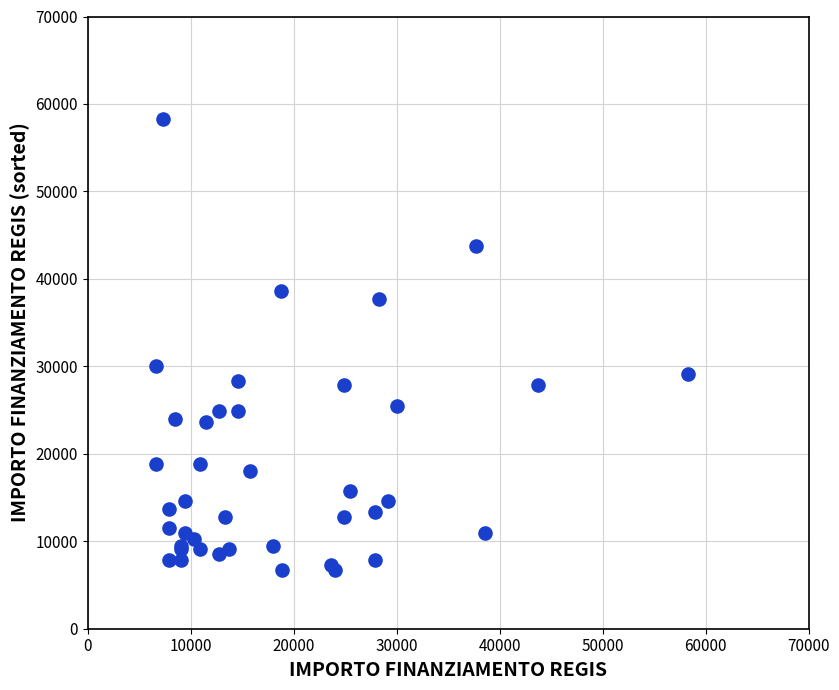

What Y value in the scatter plot is closest to 32474?

29995